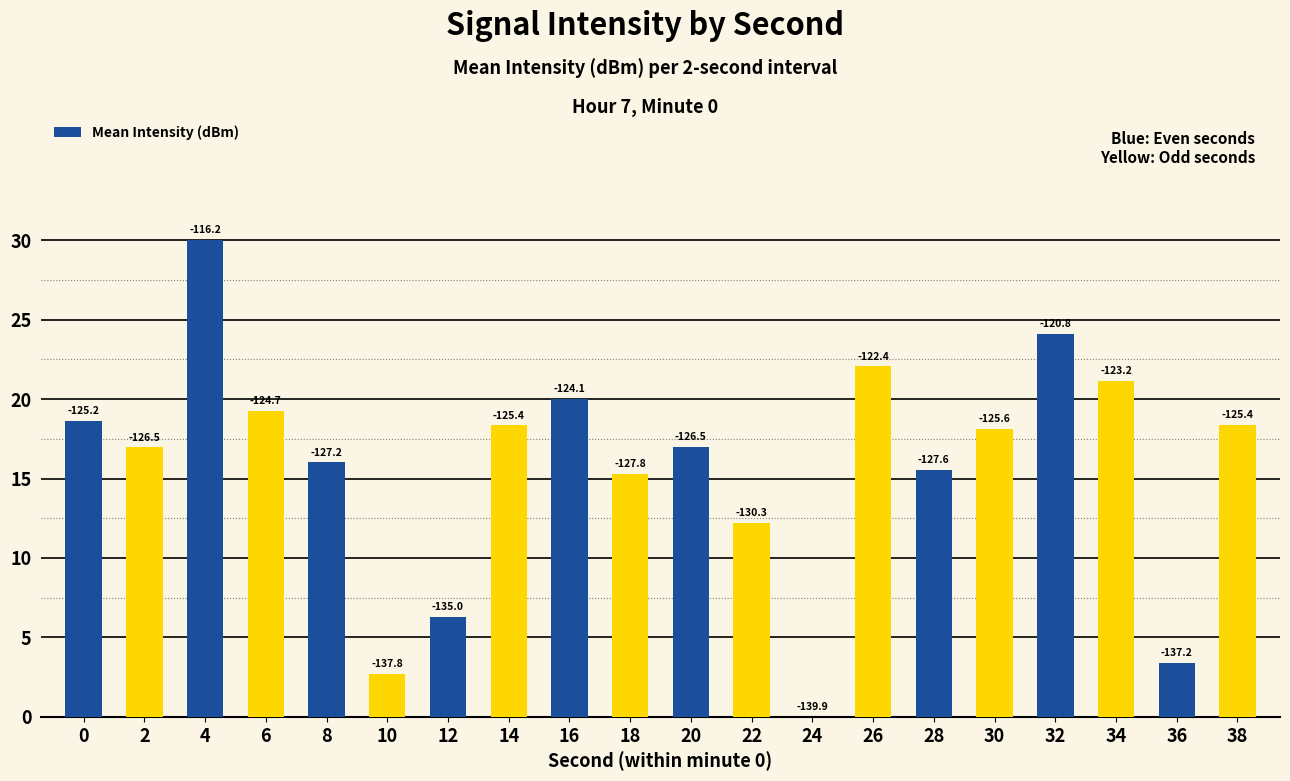

The chart shows a value of 17.0 at 2. True or false?

True